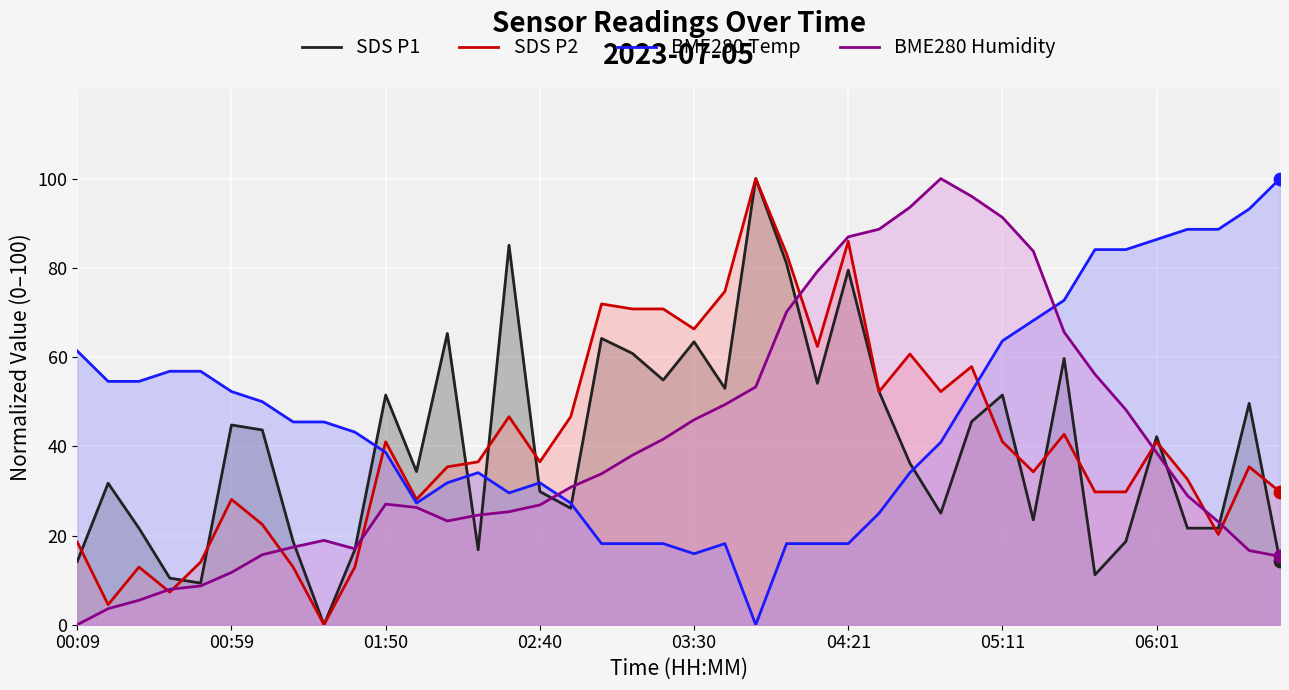

What is the total value across all series at 34?

180.7